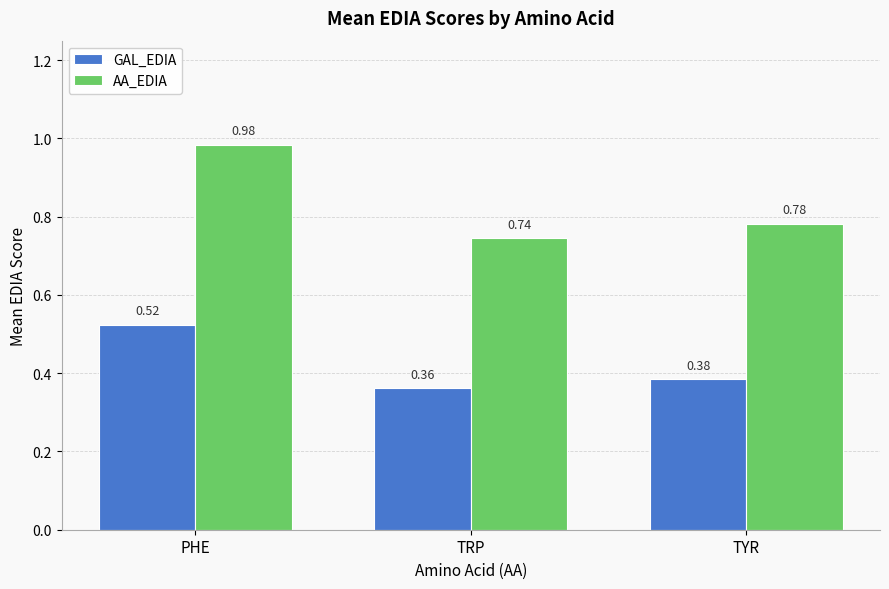

What is the sum of the GAL_EDIA values at TYR and PHE?

0.9